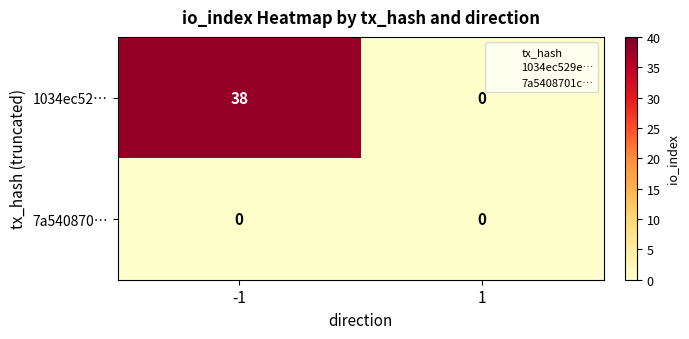

Rank the series by their maximum value, from lowest to highest.

7a540870…, 1034ec52…